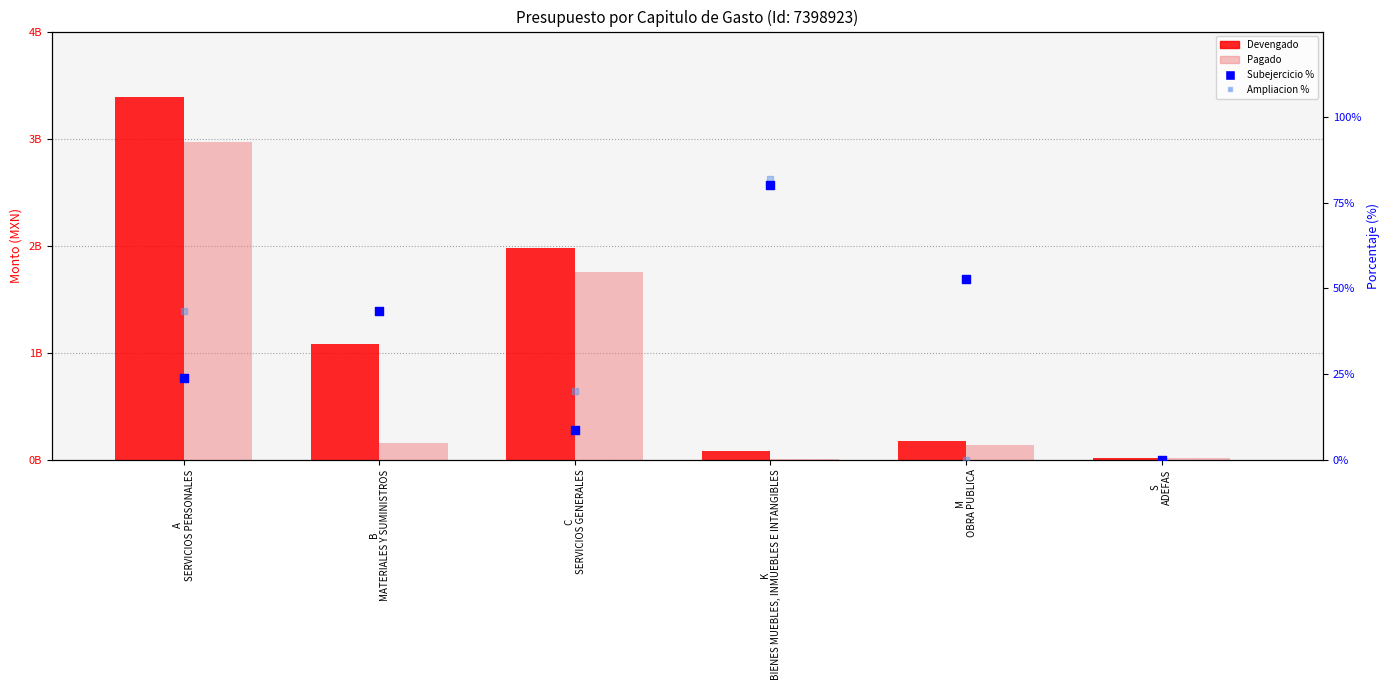

At how many categories does at least one series exceed 935124010?

3